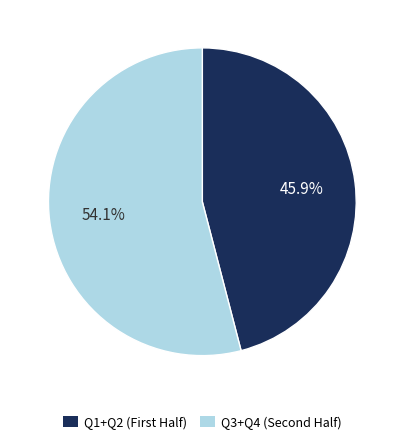

Rank the categories by value from highest to lowest.

Q3+Q4 (Second Half), Q1+Q2 (First Half)